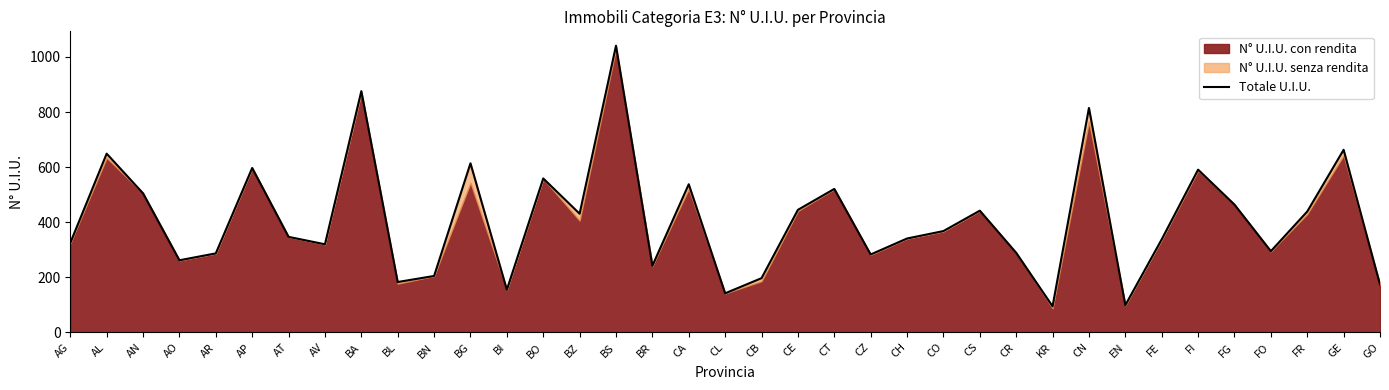

What is the value of the 21st point from the left?

445